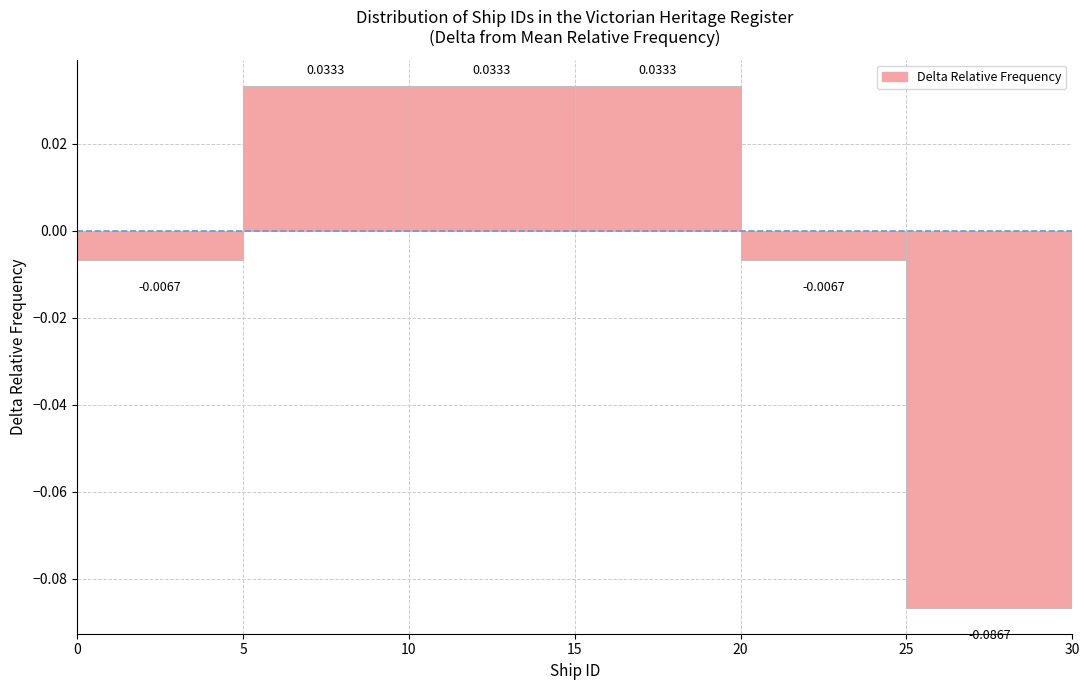

Reading left to right, transcribe this chart: for each bar, give the range it covers on the x-axis and its height.

0 to 5: -0.0067
5 to 10: 0.0333
10 to 15: 0.0333
15 to 20: 0.0333
20 to 25: -0.0067
25 to 30: -0.0867